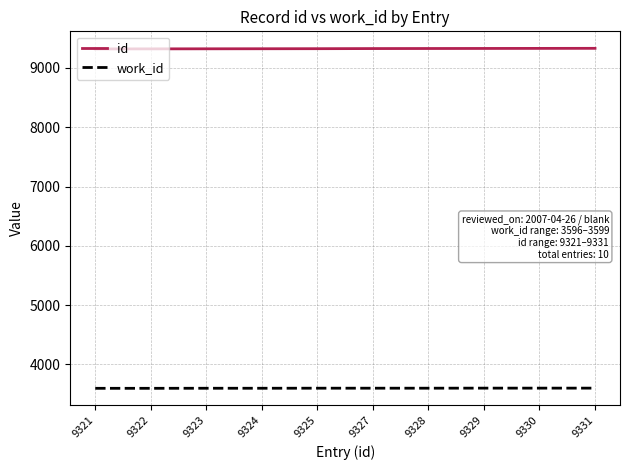

True or false: work_id has a value of 3597 at 9324.

True